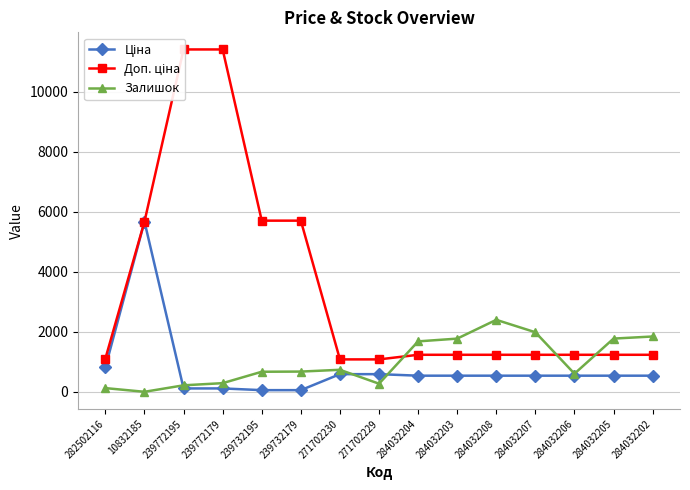

What is the label of the 15th point from the left?

284032202